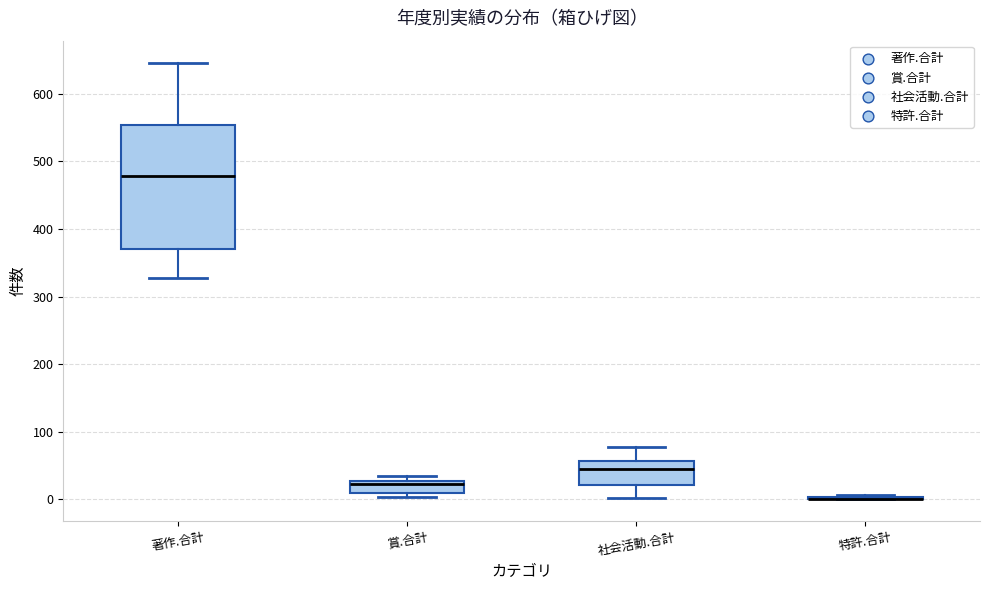

Reading left to right, read every box against the y-axis: the position of its median line, the range the box covers, and the ends of its whiskers. The values are not printed on the chart, so give them approximately, as read against the axis.

著作.合計: median 480, box 370 to 550, whiskers 330 to 650
賞.合計: median 20, box 10 to 30, whiskers 0 to 30 (just above the box's upper edge)
社会活動.合計: median 50, box 20 to 60, whiskers 0 to 80
特許.合計: box collapsed to a line at 0, whiskers 0 to 10